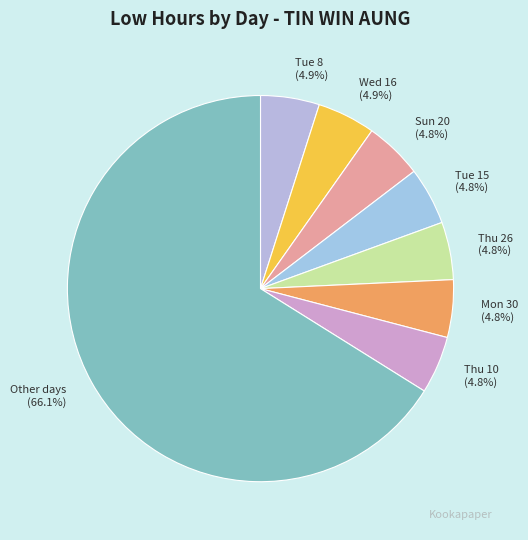

How many slices are in this pie chart?

8